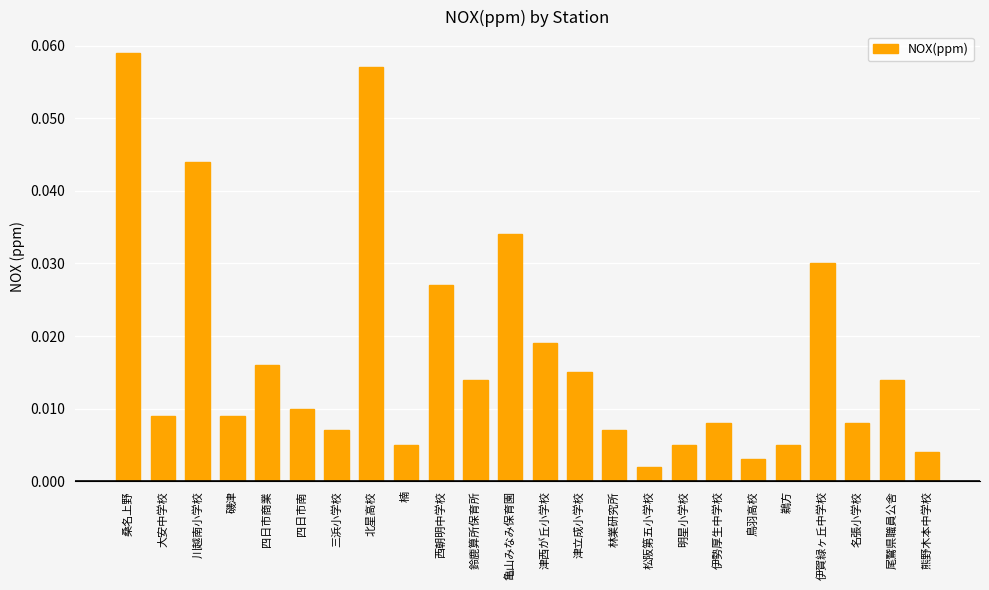

Between 鳥羽高校 and 三浜小学校, which is larger?

三浜小学校